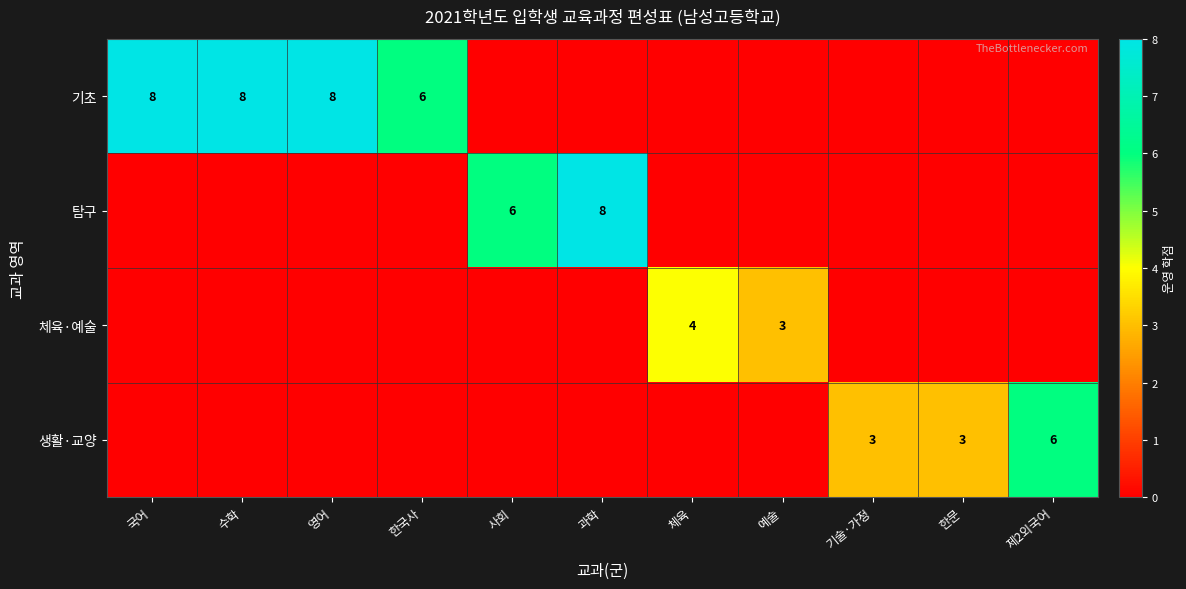

True or false: 생활·교양 has a value of 1 at 기술·가정.

False